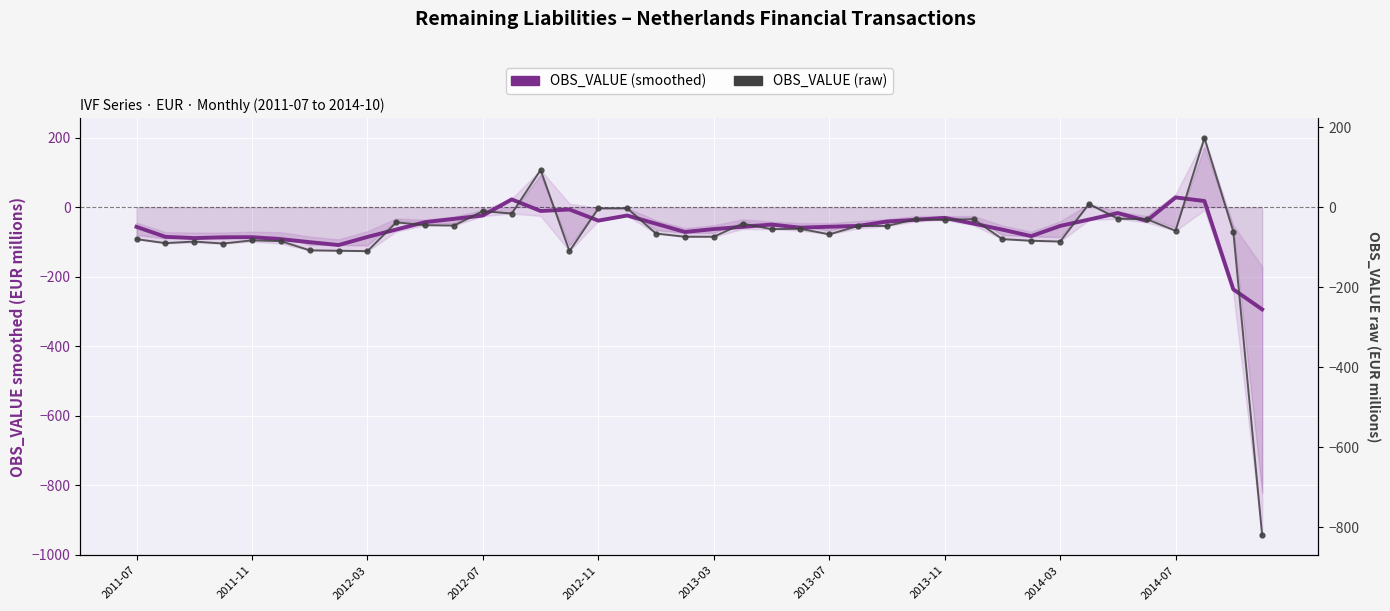

Which series has the largest total across all categories?

OBS_VALUE (smoothed)